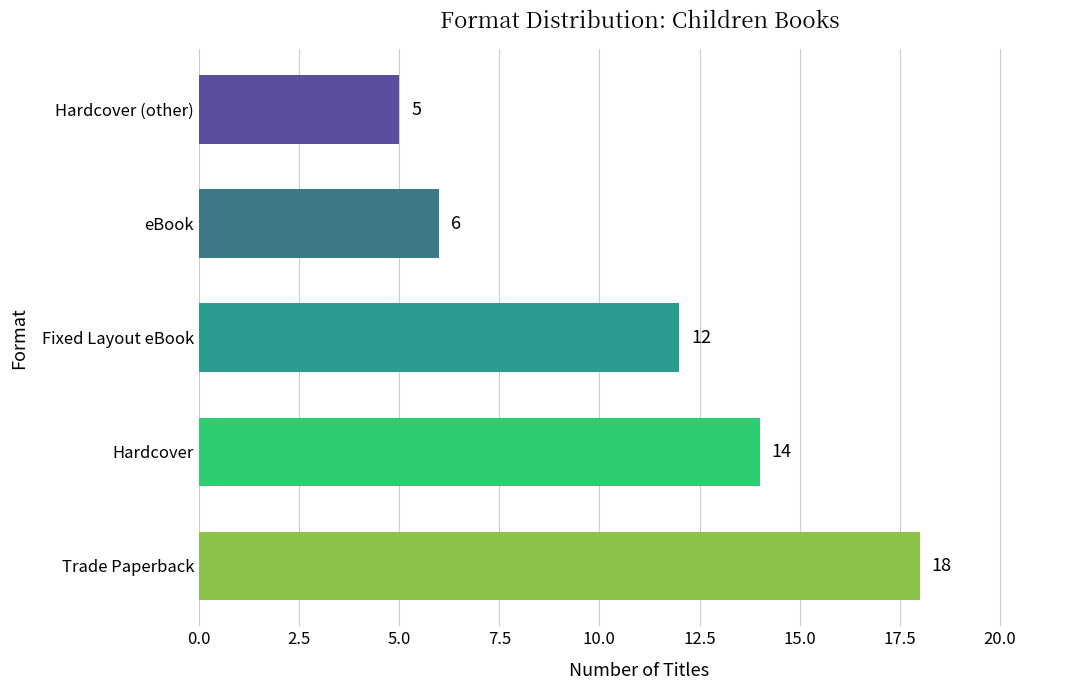

What is the approximate value at Hardcover?

14